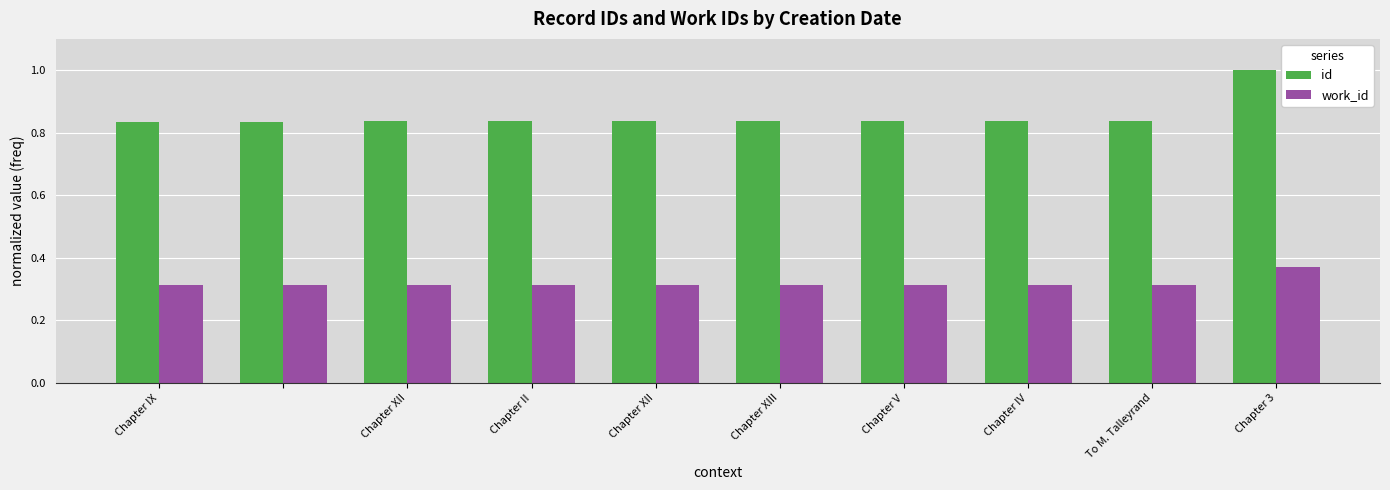

Which series has the largest total across all categories?

id